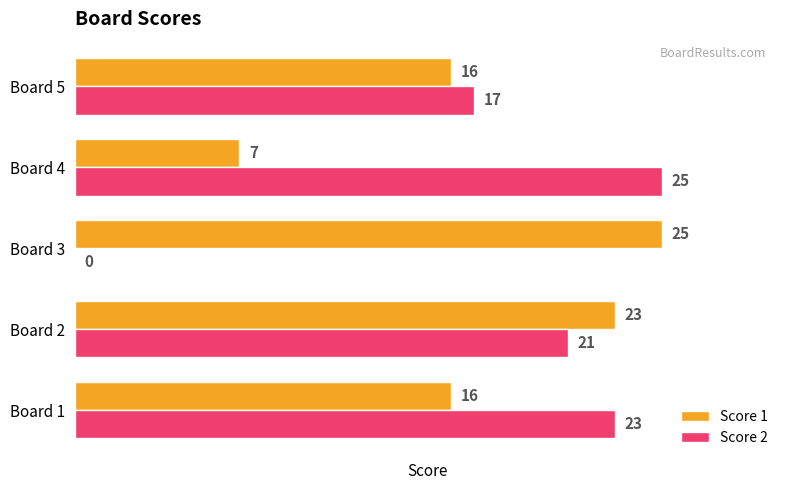

Count the number of data series in this chart.

2